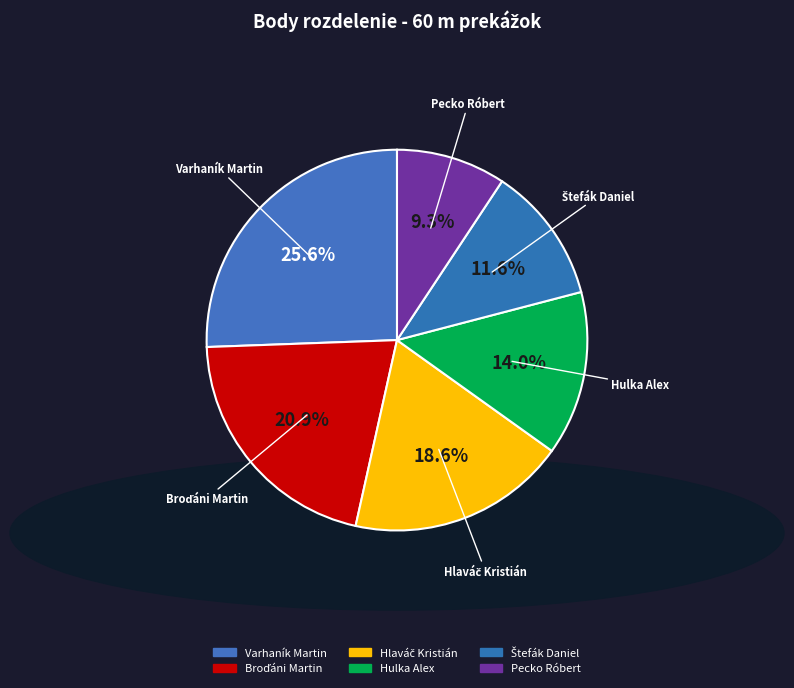

To the nearest percent, what portion does Štefák Daniel represent?

12%